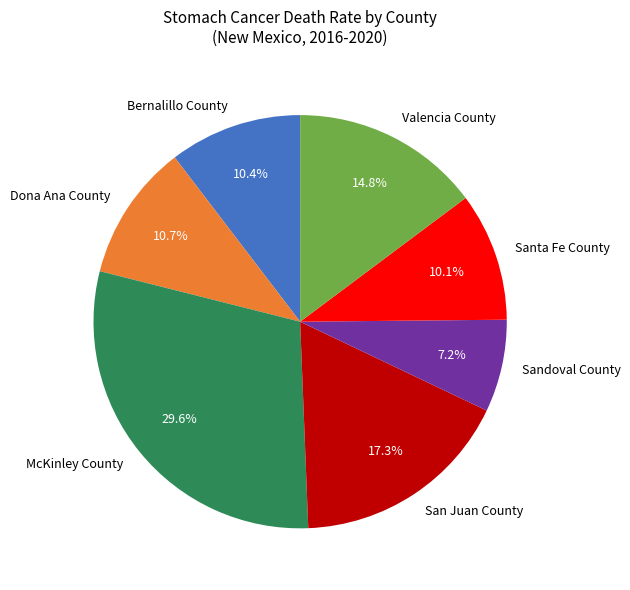

Approximately how many times larger is the value at McKinley County compared to Santa Fe County?

2.9